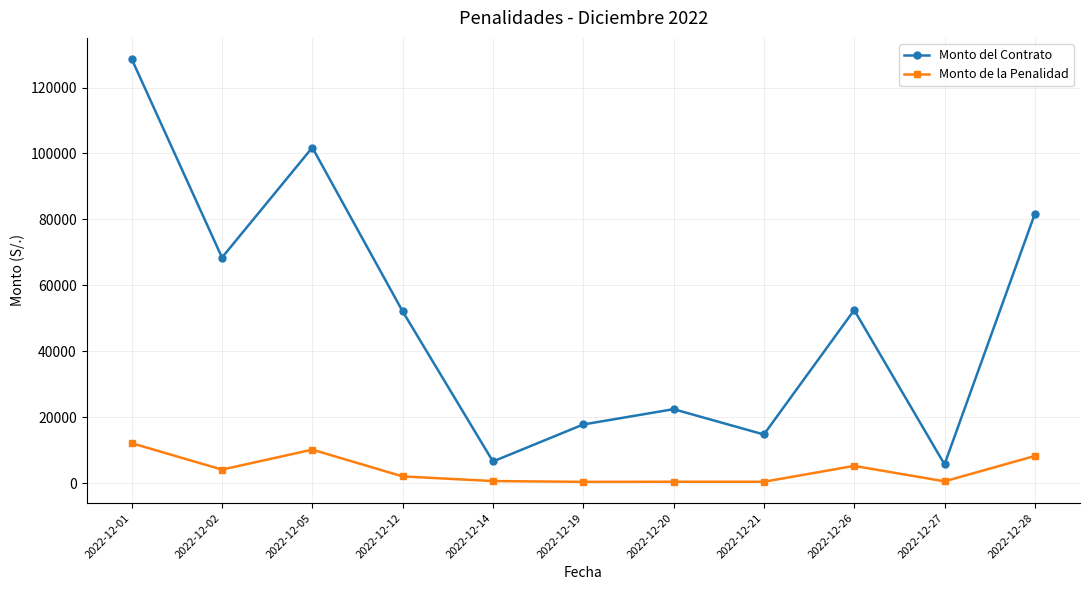

Is it true that Monto de la Penalidad equals 440.8 at 2022-12-21?

True